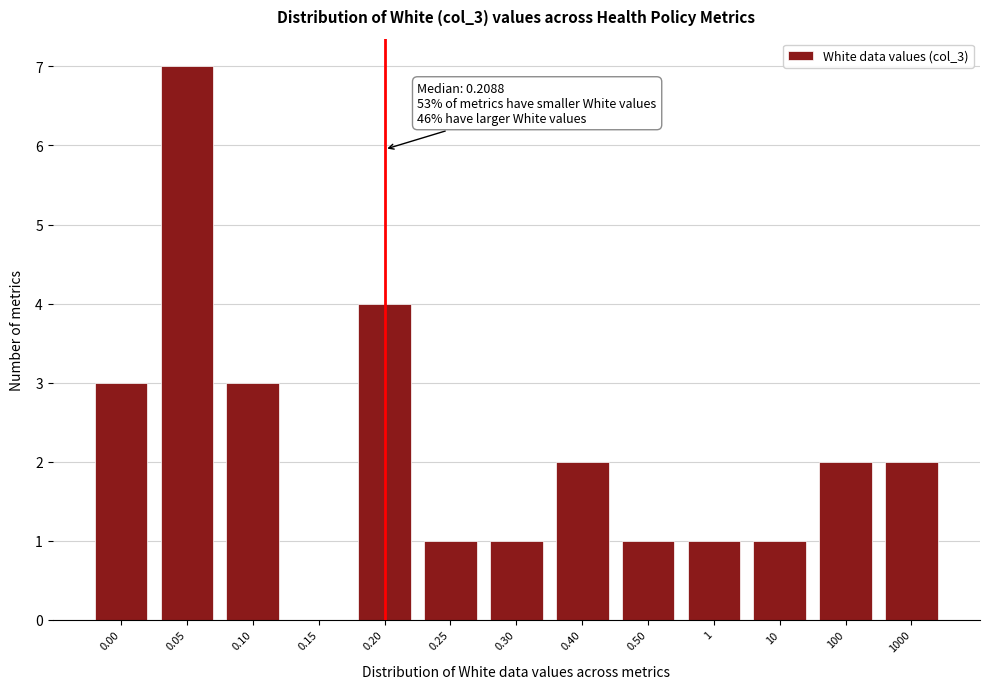

Reading left to right, transcribe all the data shown in this chart.

0.00=3	0.05=7	0.10=3	0.15=0	0.20=4	0.25=1	0.30=1	0.40=2	0.50=1	1=1	10=1	100=2	1000=2